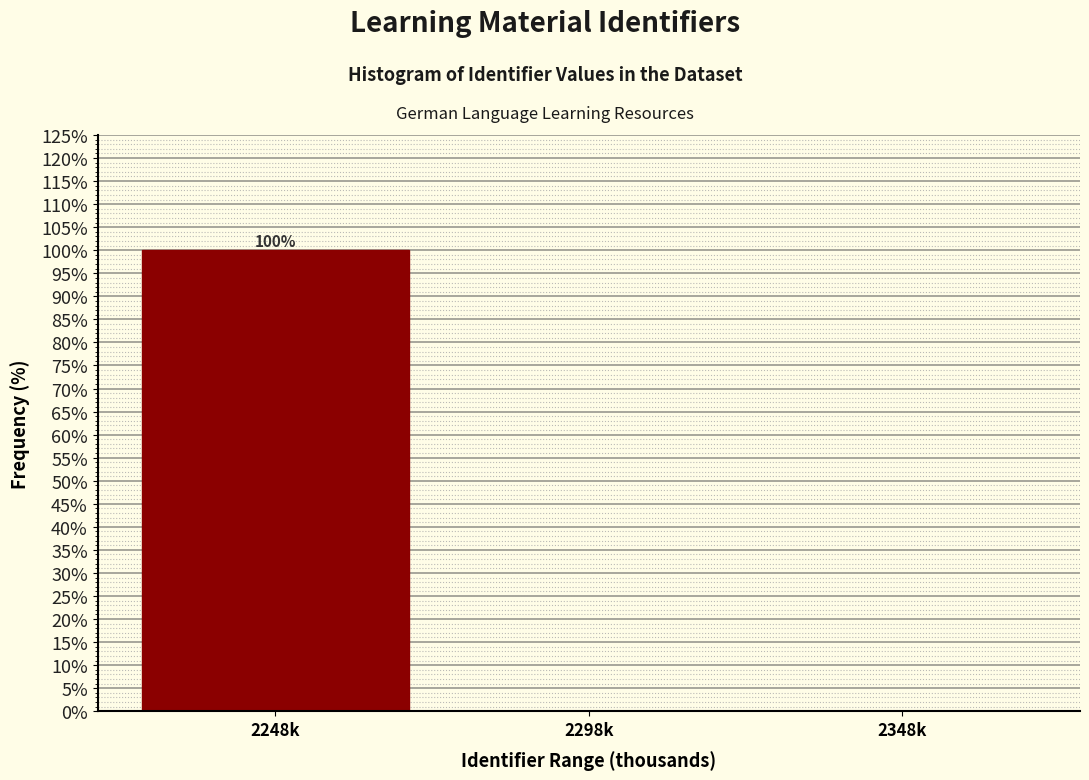

Reading left to right, what are all the values shown in this chart?

2248k=100	2298k=0	2348k=0